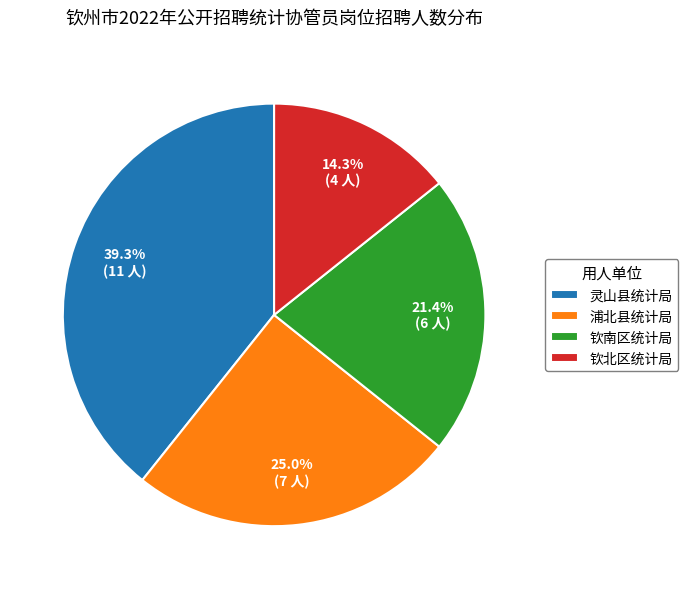

Which slice is the smallest?

钦北区统计局